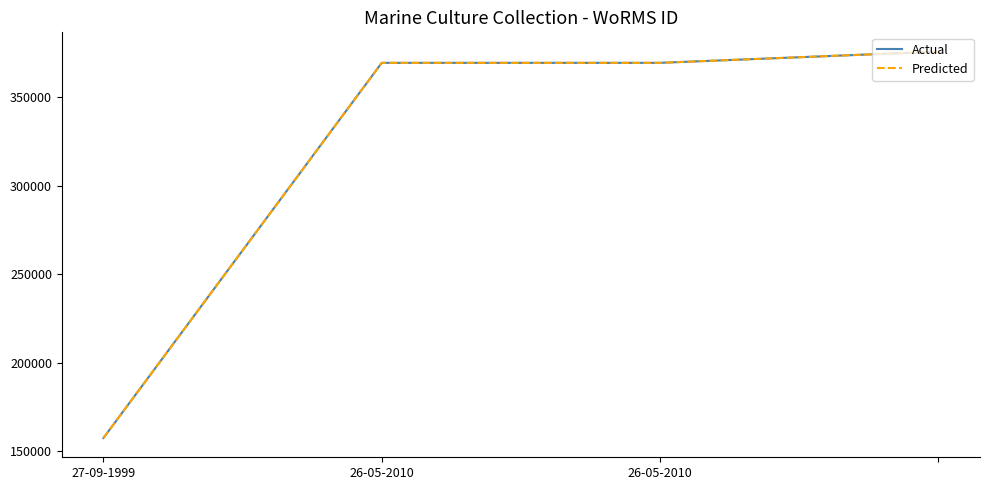

Does the chart display data point markers on the line(s)?

No